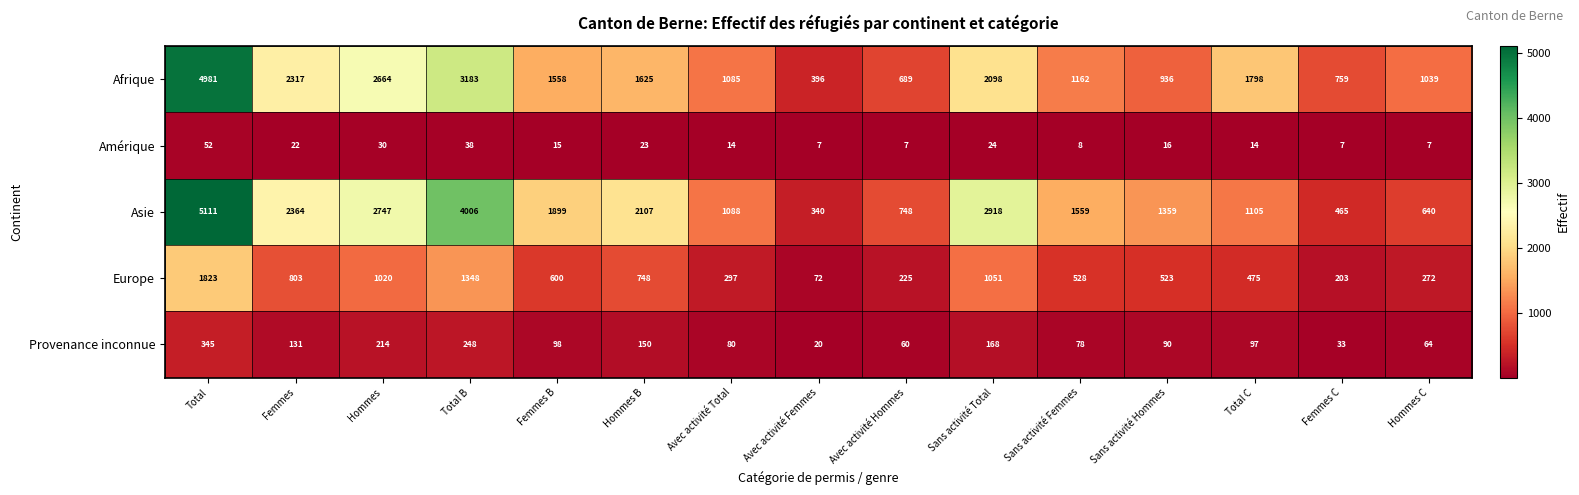

What is the greatest value displayed?

5111